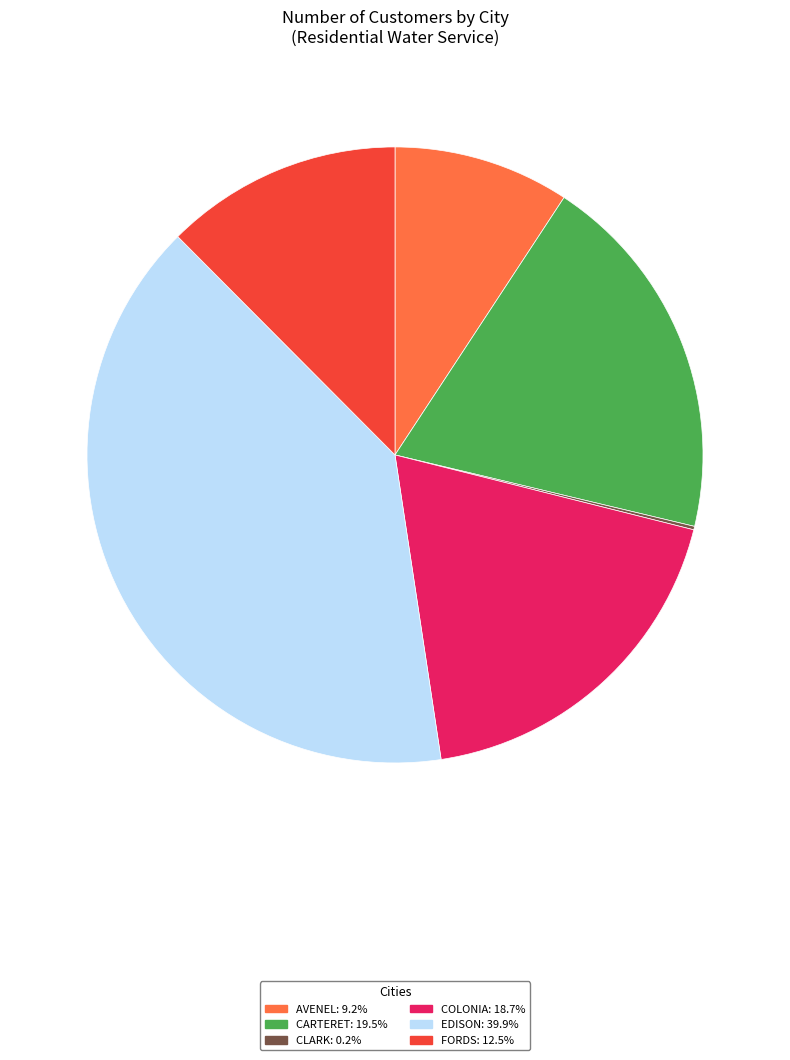

Does any single category account for the majority?

No